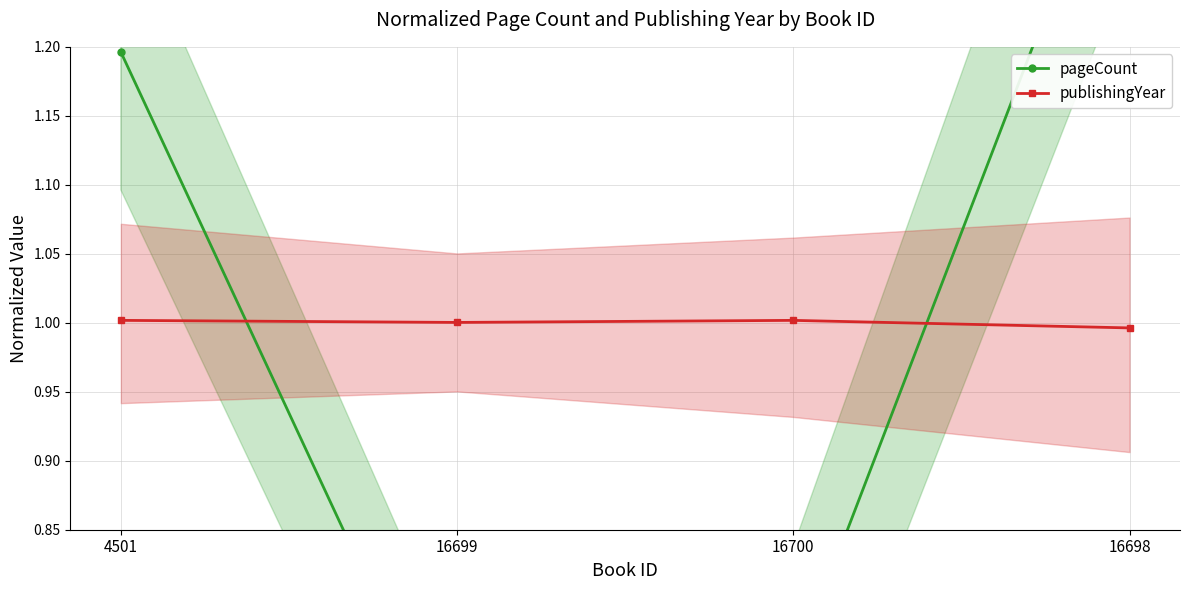

Is it true that publishingYear equals 1.7 at 16699?

False